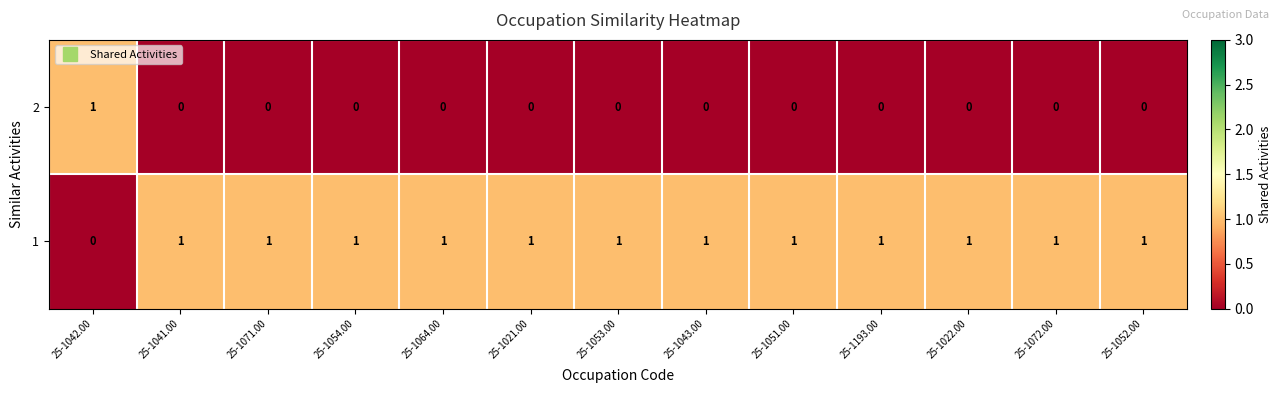

List the series in order of their overall mean, highest first.

row_1, row_0